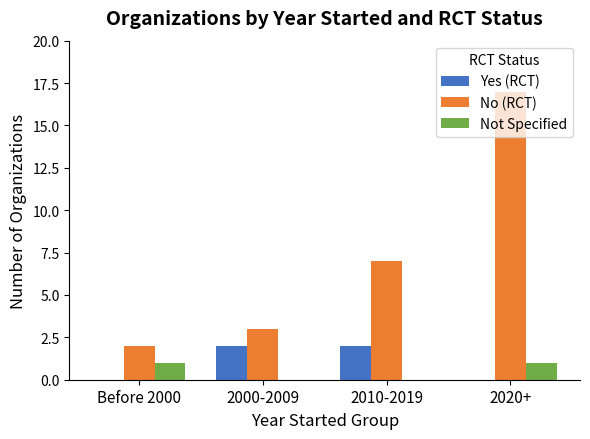

What is the maximum value shown in the chart?

17